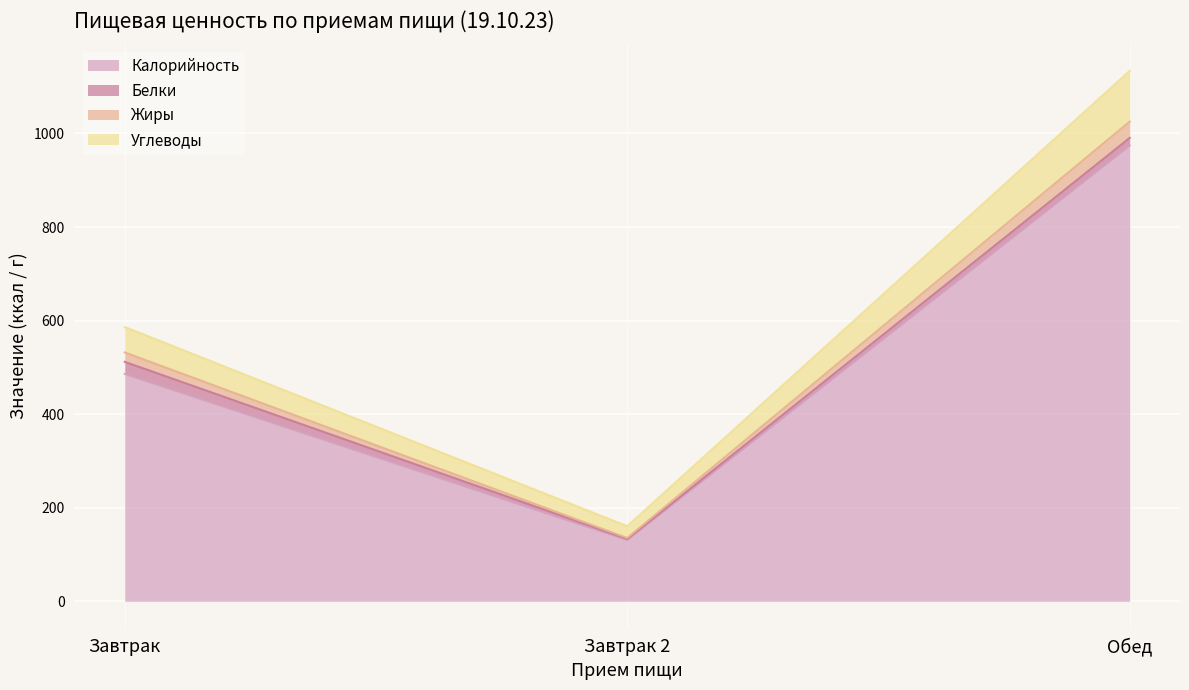

What is the difference between the maximum and minimum values in the Калорийность series?

843.3